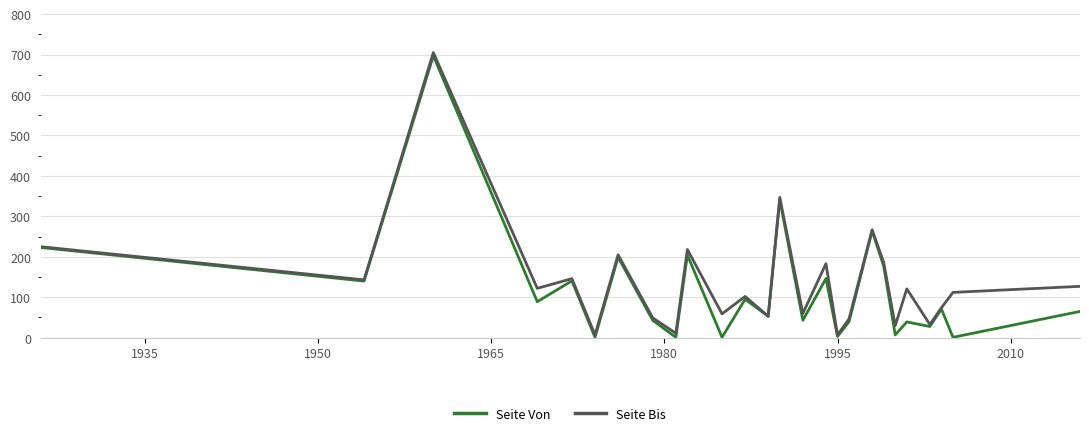

What is the maximum value for Seite Von?

697.0